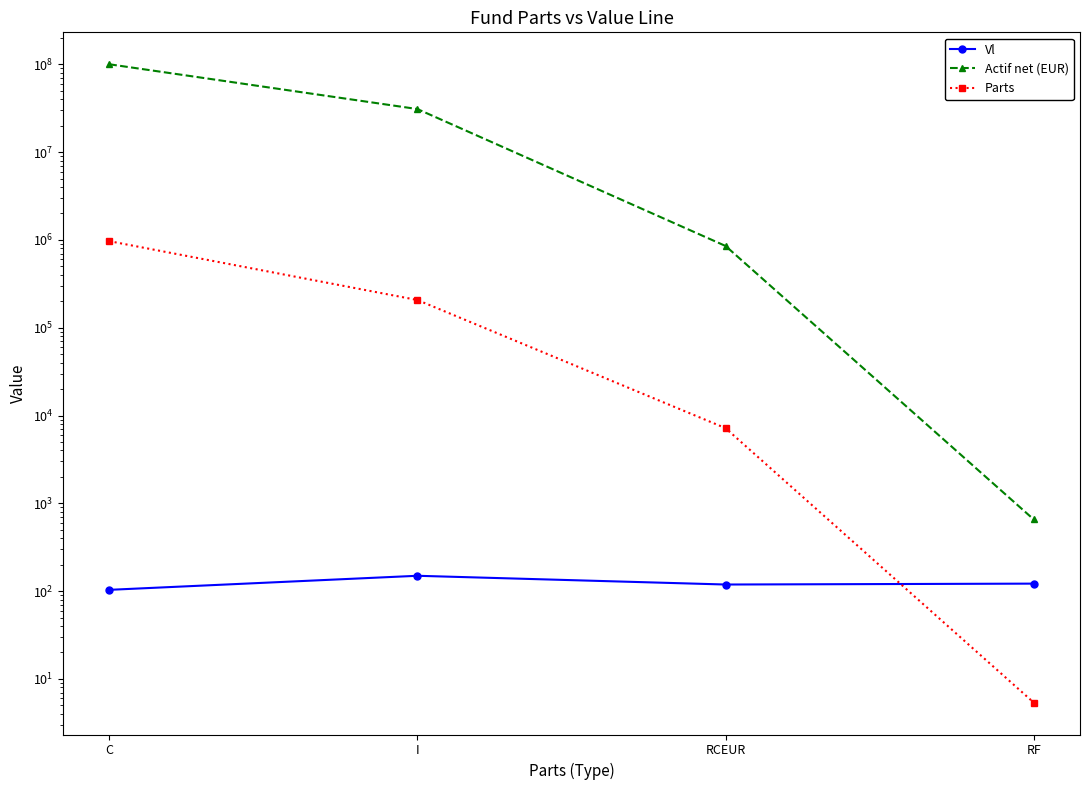

Which has a higher value, C or RF?

RF